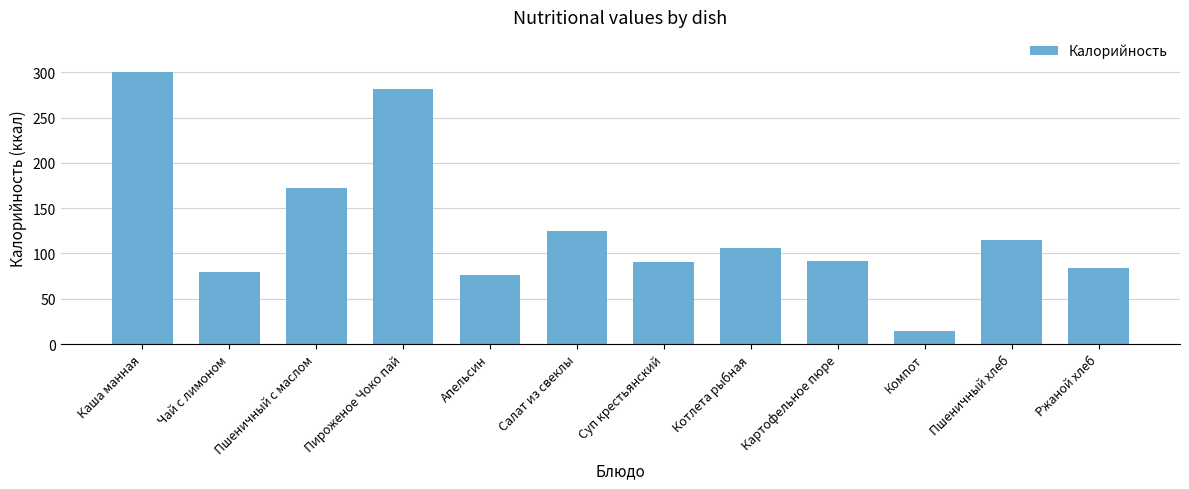

Reading left to right, extract all data points from this chart.

Каша манная=300.1	Чай с лимоном=79.0	Пшеничный с маслом=172.0	Пироженое Чоко пай=282.0	Апельсин=76.0	Салат из свеклы=125.0	Суп крестьянский=90.0	Котлета рыбная=106.0	Картофельное пюре=92.0	Компот=14.0	Пшеничный хлеб=115.0	Ржаной хлеб=84.0